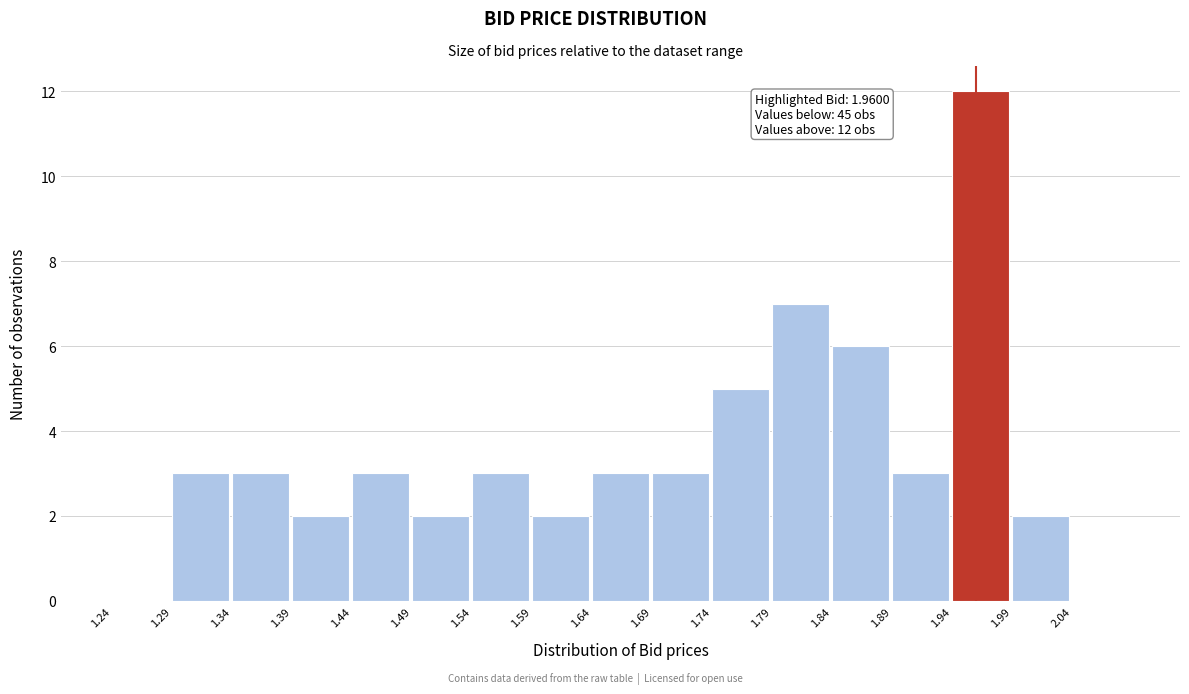

Which range on the x-axis has the tallest bar?

1.94 to 1.99